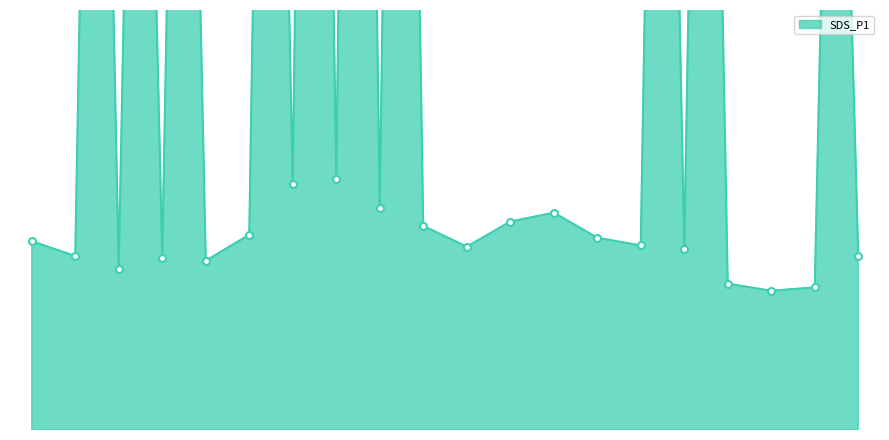

The value at 05:08 is 38.5. True or false?

False